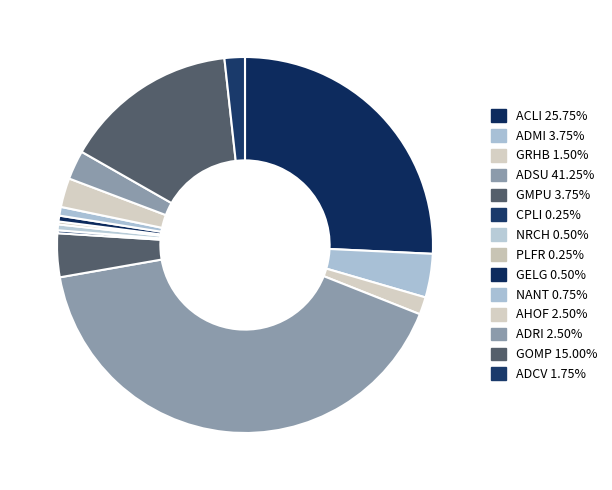

Count the number of slices in the pie.

14